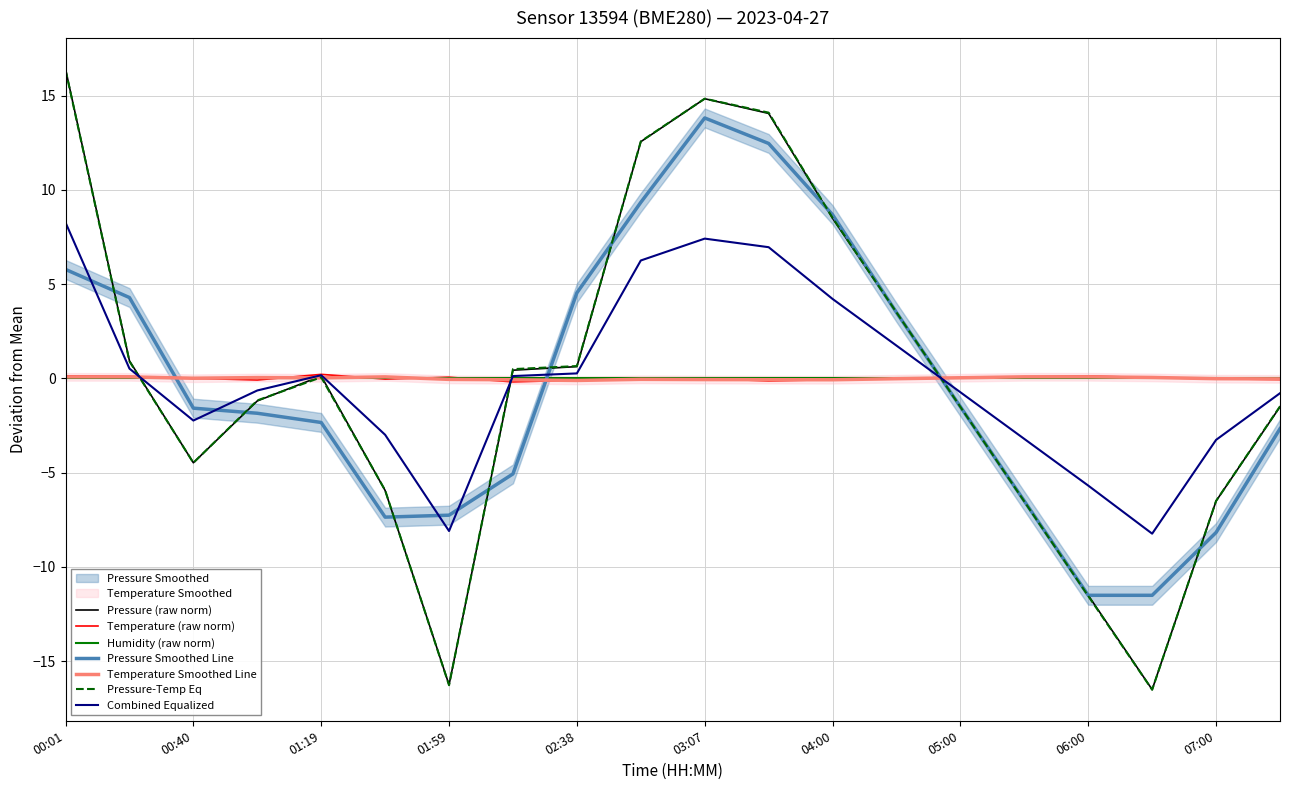

True or false: pressure has a value of -8.5 at 06:30.

False